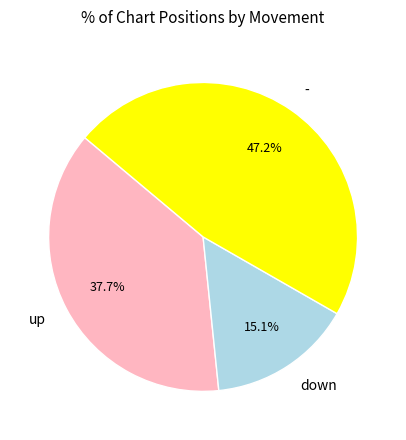

To the nearest percent, what is the combined percentage of down and up?

53%